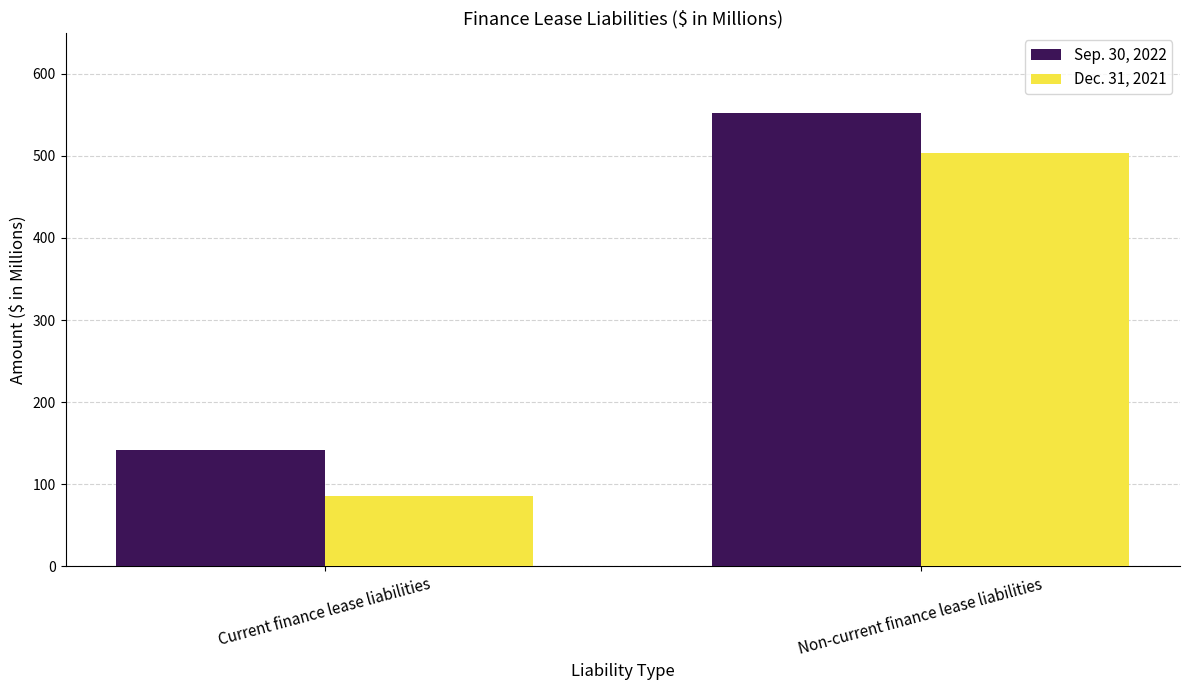

Does the chart contain any negative values?

No